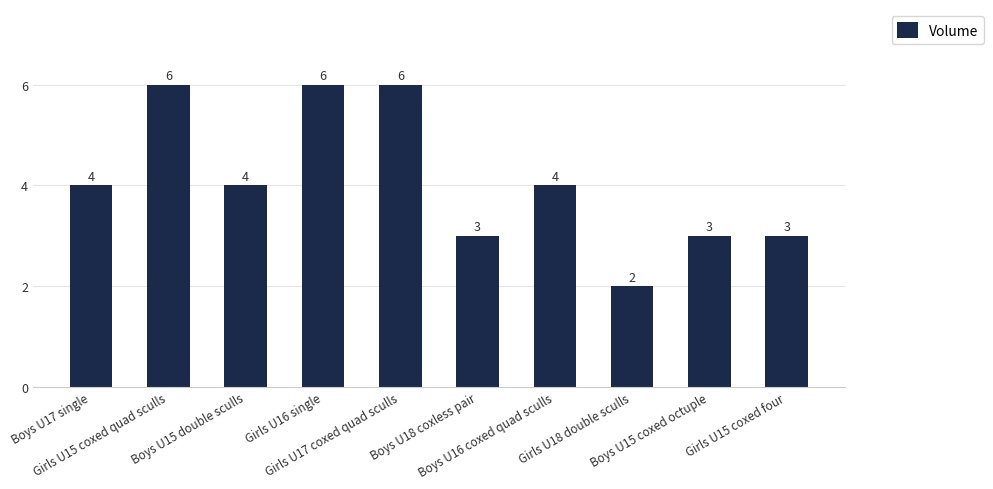

Count the number of data series in this chart.

1